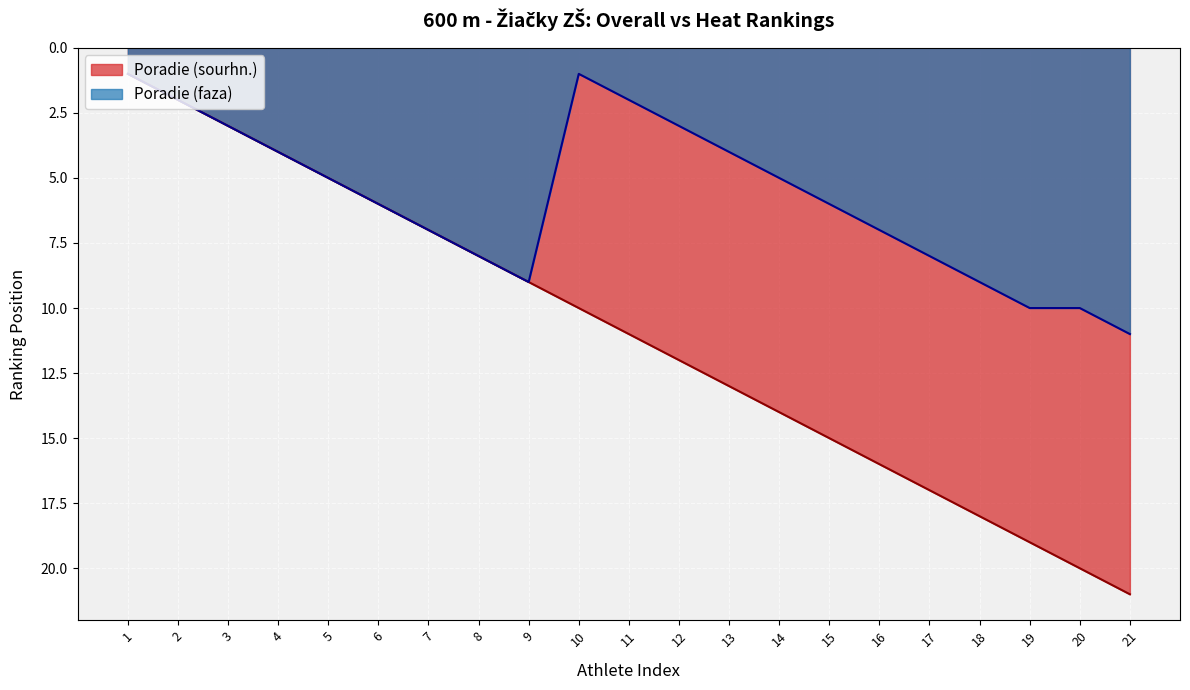

Is it true that Poradie (sourhn.) equals 10 at 6?

False